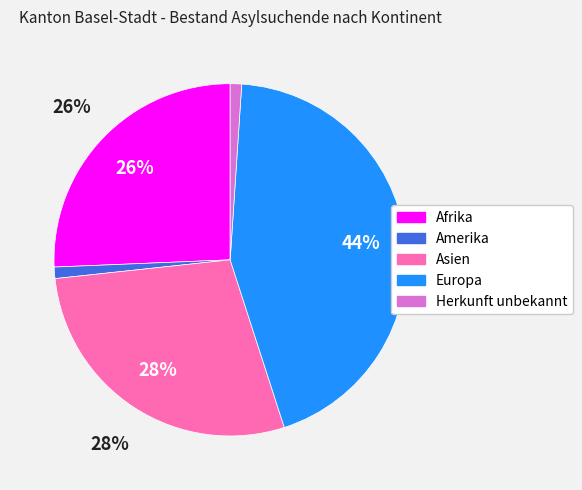

To the nearest percent, what is the difference between the Asien and Amerika slice percentages?

27%